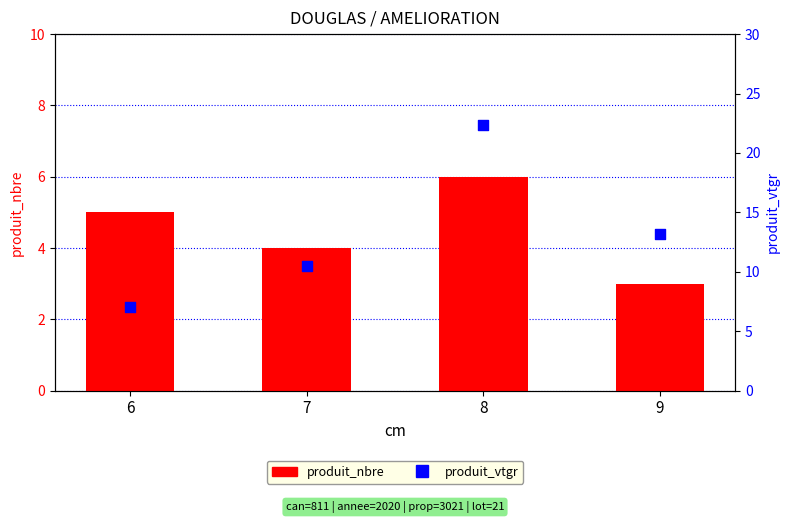

Is the value of produit_vtgr at 9 greater than the value of produit_nbre at 8?

Yes